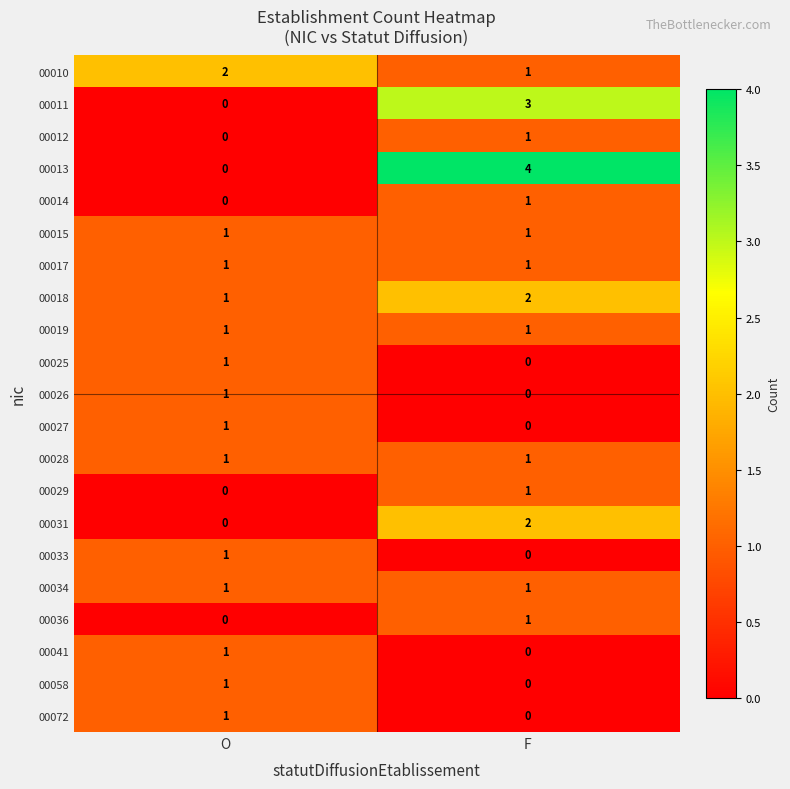

What is the difference between the highest and lowest values at O?

2